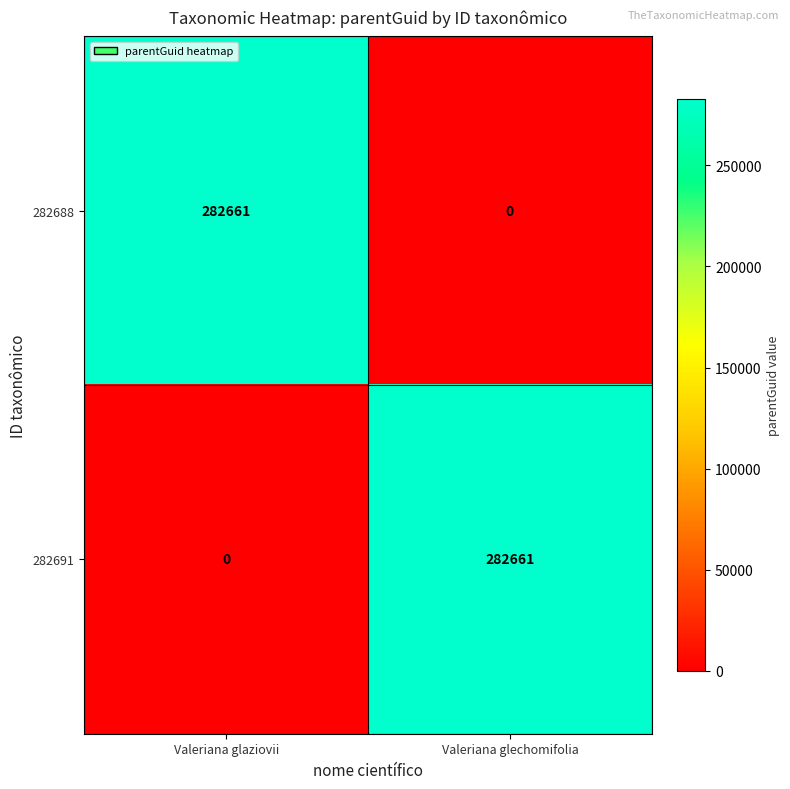

What is the sum of the 282688 values at Valeriana glechomifolia and Valeriana glaziovii?

282661